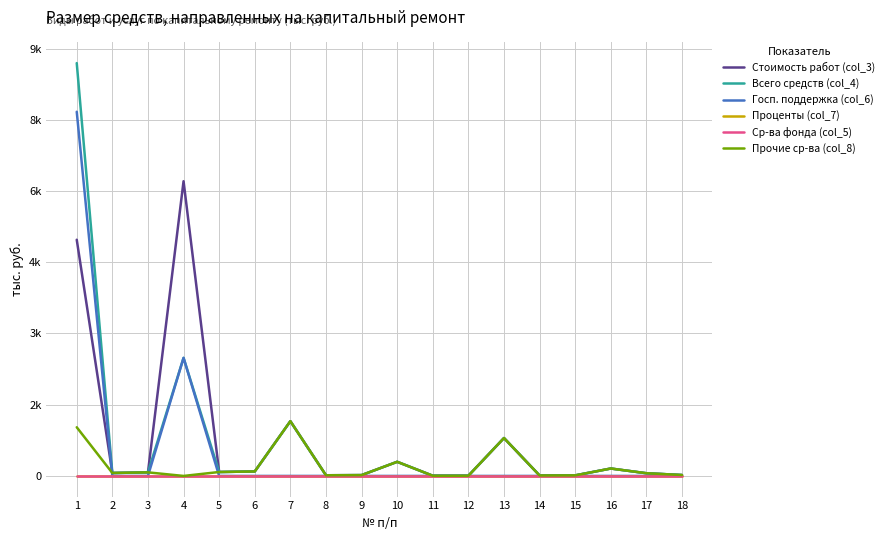

Does the chart display data point markers on the line(s)?

No